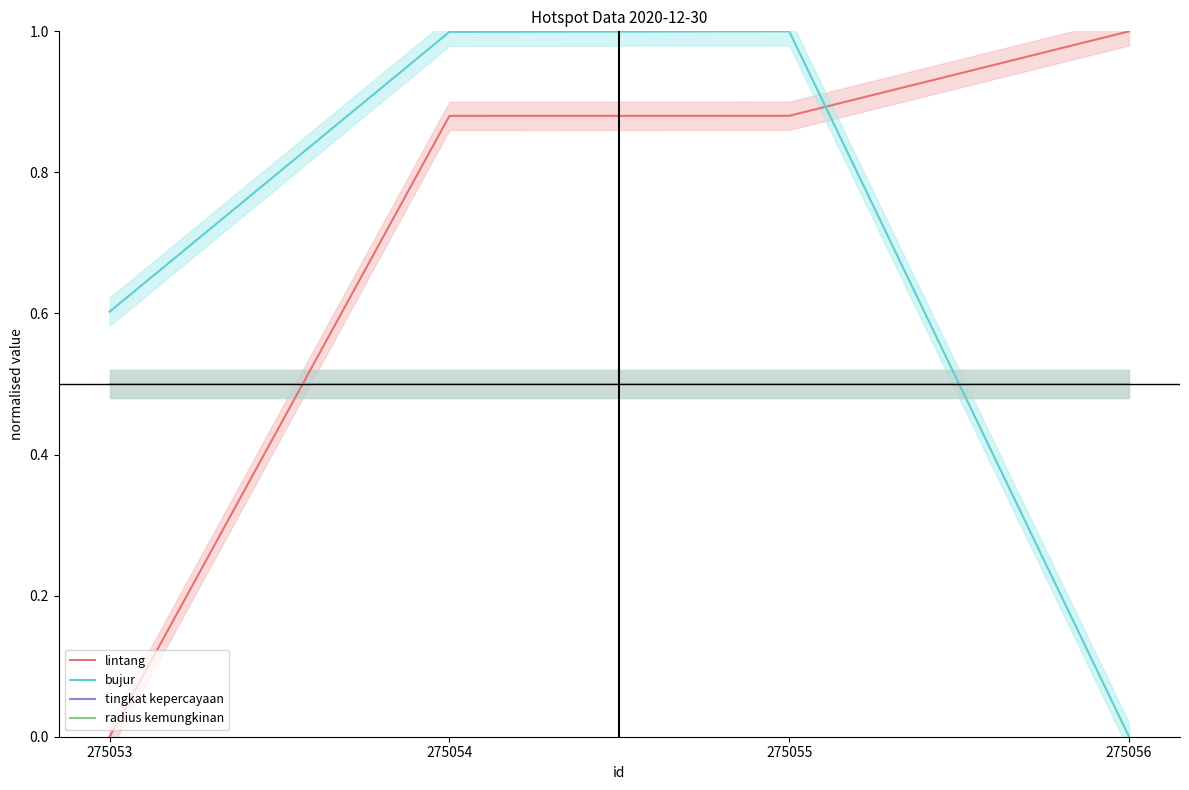

Reading right to left, transcribe all the data shown in this chart.

lintang: 275056=1.0	275055=0.9	275054=0.9	275053=0.0
bujur: 275056=0.0	275055=1.0	275054=1.0	275053=0.6
tingkat kepercayaan: 275056=0.5	275055=0.5	275054=0.5	275053=0.5
radius kemungkinan: 275056=0.5	275055=0.5	275054=0.5	275053=0.5